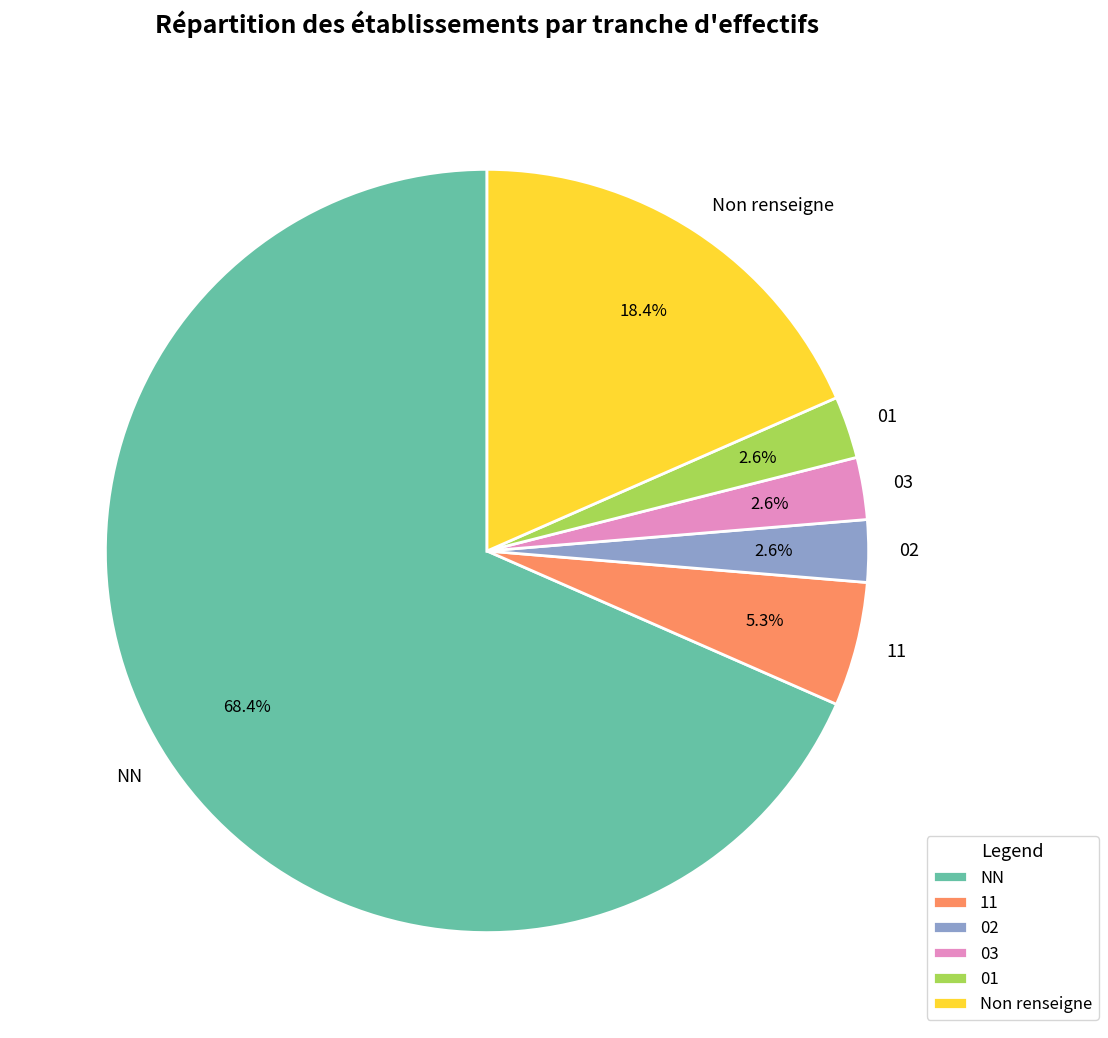

Is NN the majority of the pie?

Yes